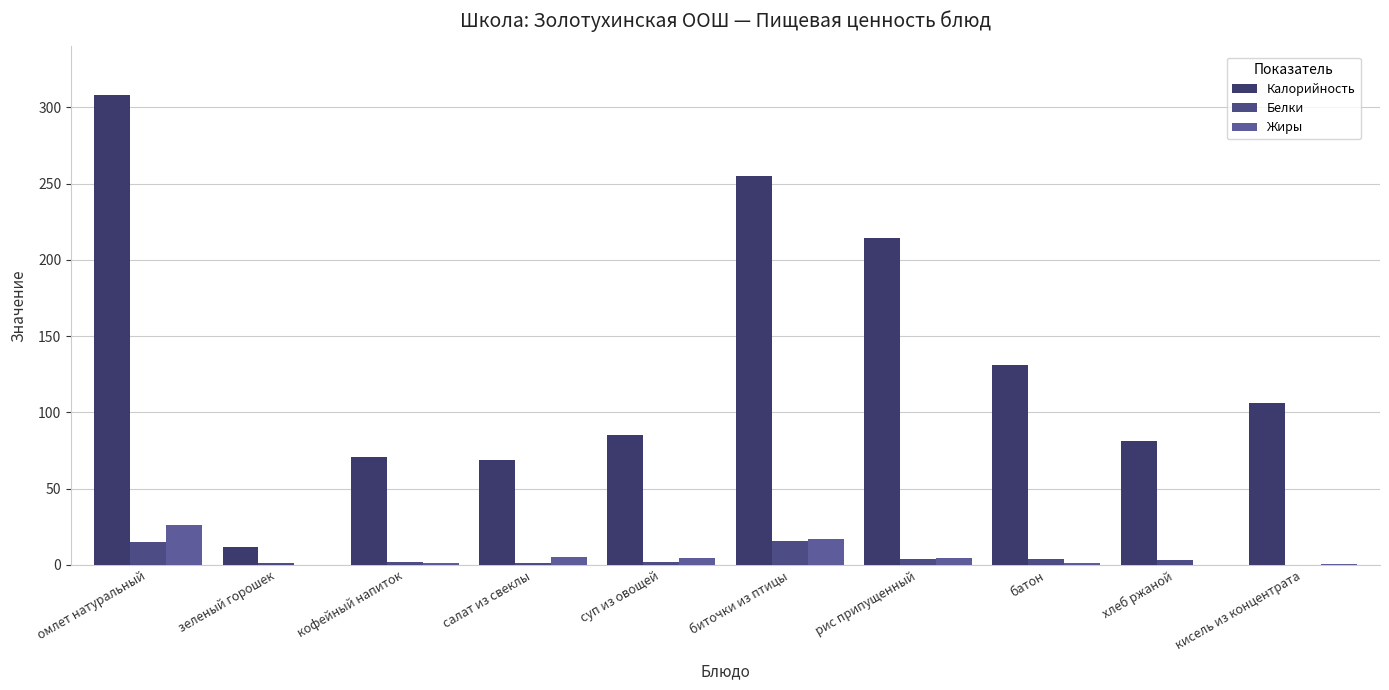

Reading right to left, extract all data points from this chart.

Калорийность: кисель из концентрата=106.0	хлеб ржаной=81.0	батон=131.0	рис припущенный=214.0	биточки из птицы=255.0	суп из овощей=85.0	салат из свеклы=69.0	кофейный напиток=71.0	зеленый горошек=12.0	омлет натуральный=308.0
Белки: кисель из концентрата=0.0	хлеб ржаной=3.0	батон=3.8	рис припущенный=3.7	биточки из птицы=15.8	суп из овощей=1.7	салат из свеклы=1.0	кофейный напиток=2.0	зеленый горошек=1.0	омлет натуральный=15.0
Жиры: кисель из концентрата=0.3	хлеб ржаной=0.0	батон=1.4	рис припущенный=4.7	биточки из птицы=17.2	суп из овощей=4.3	салат из свеклы=5.0	кофейный напиток=1.0	зеленый горошек=0.0	омлет натуральный=26.0